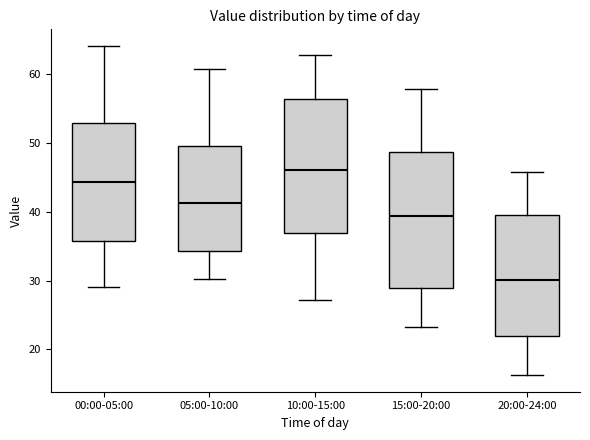

Reading left to right, read every box against the y-axis: the position of its median line, the range the box covers, and the ends of its whiskers. The values are not printed on the chart, so give them approximately, as read against the axis.

00:00-05:00: median 44, box 36 to 53, whiskers 29 to 64
05:00-10:00: median 41, box 34 to 50, whiskers 30 to 61
10:00-15:00: median 46, box 37 to 57, whiskers 27 to 63
15:00-20:00: median 39, box 29 to 49, whiskers 23 to 58
20:00-24:00: median 30, box 22 to 40, whiskers 16 to 46